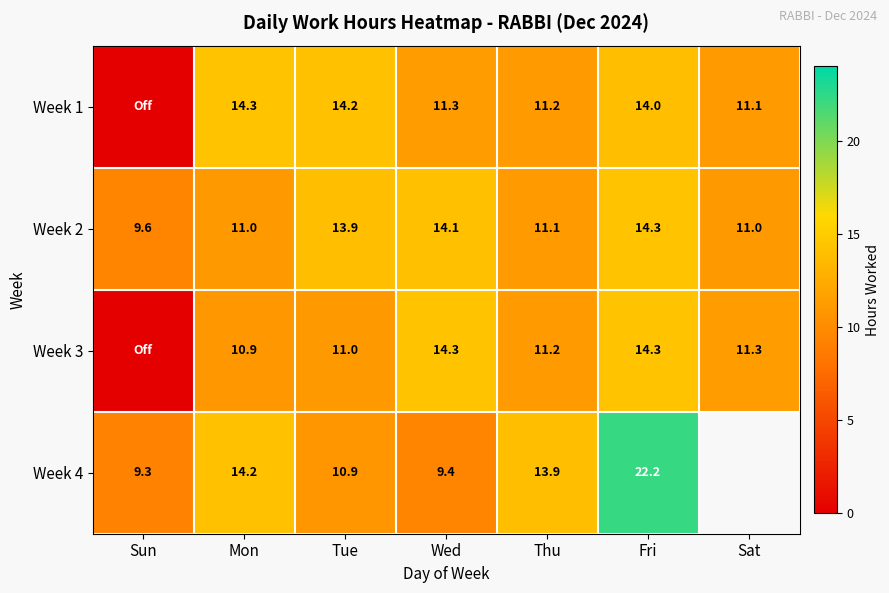

Is the value of Week 3 at Thu greater than the value of Week 1 at Tue?

No